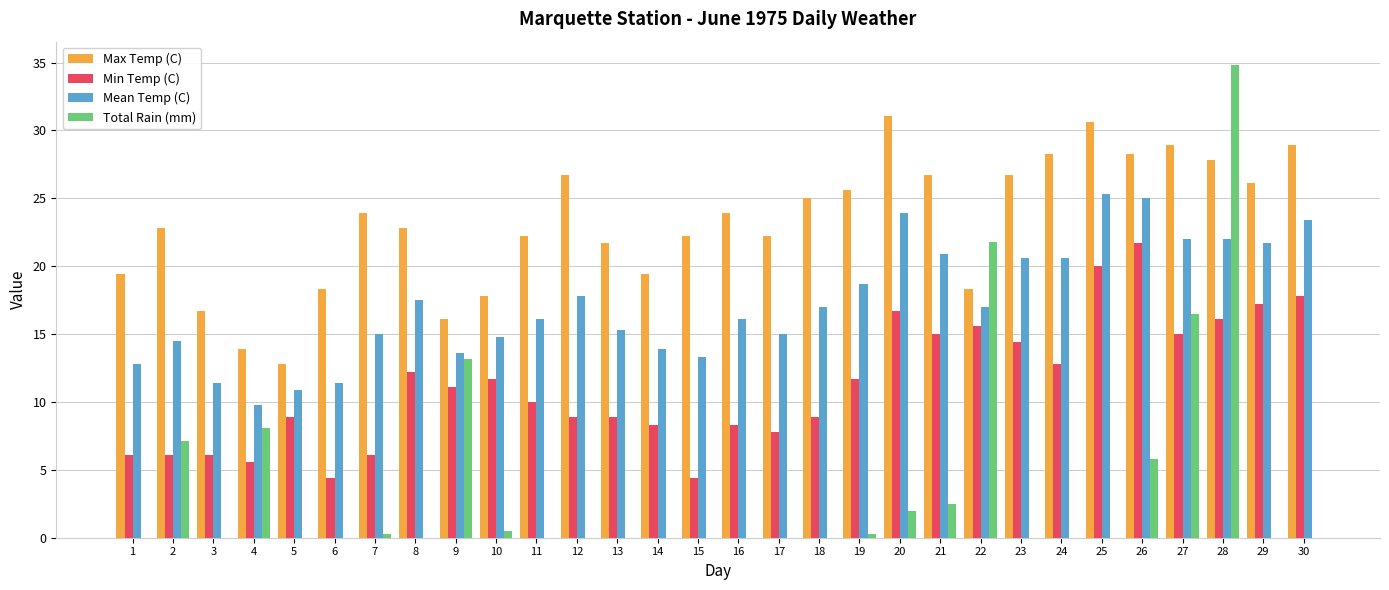

Which series has the largest total across all categories?

Max Temp (C)